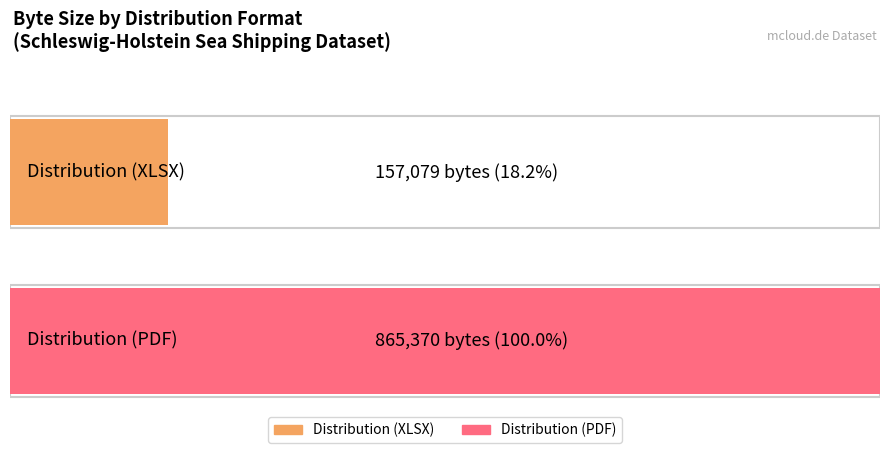

Which category has the lowest value across all series?

Distribution (XLSX)